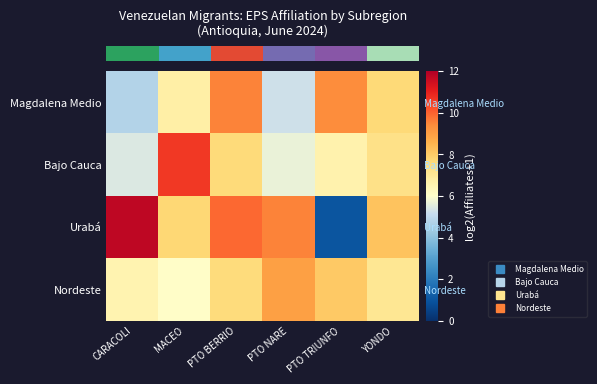

Is the value of row_0 at PTO BERRIO greater than the value of row_2 at PTO TRIUNFO?

Yes